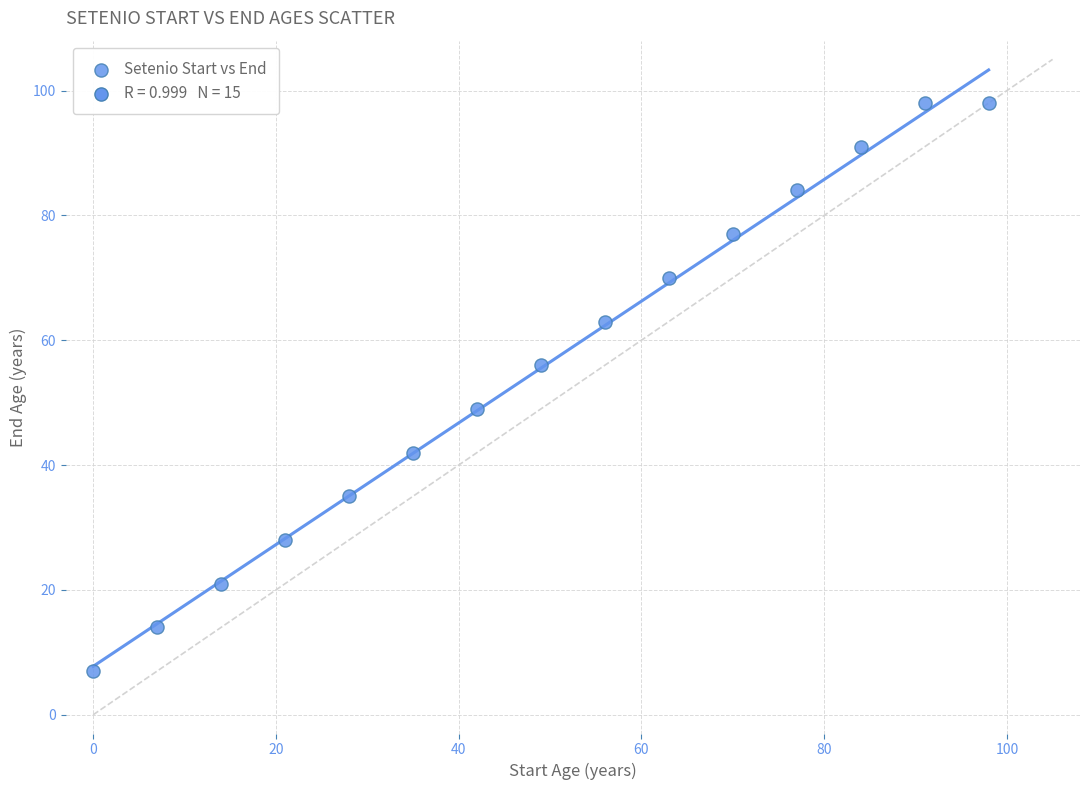

What is the range of X values (max minus min)?

98